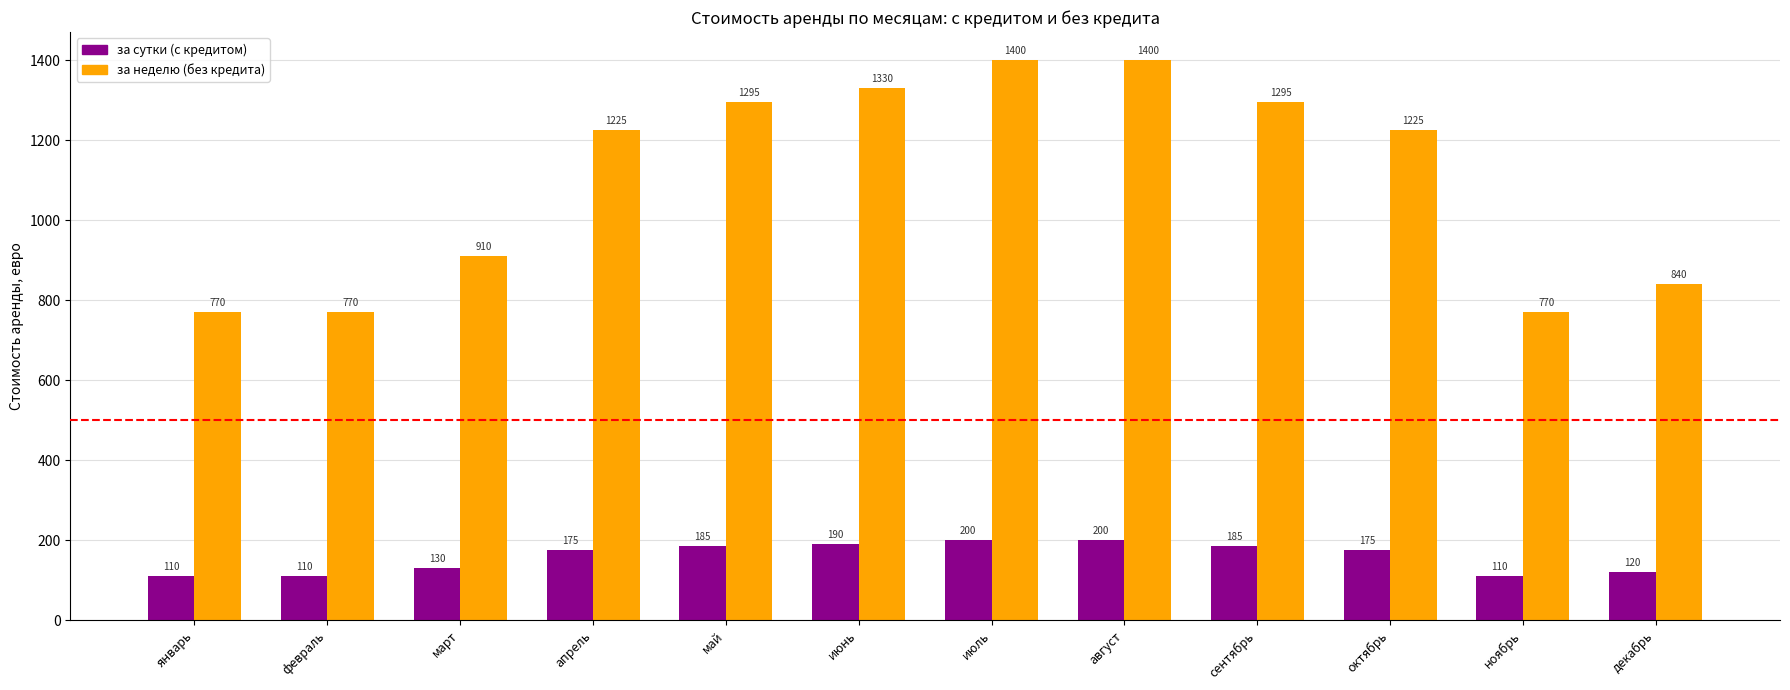

What value does the за сутки (с кредитом) series have at май, to the nearest 5?

185